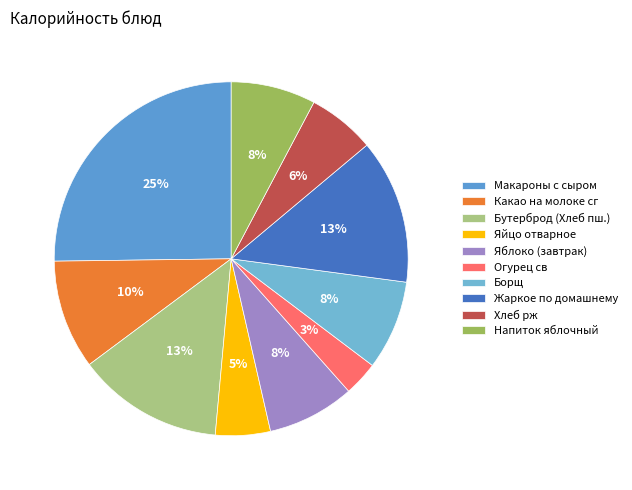

How many segments does this pie chart have?

10